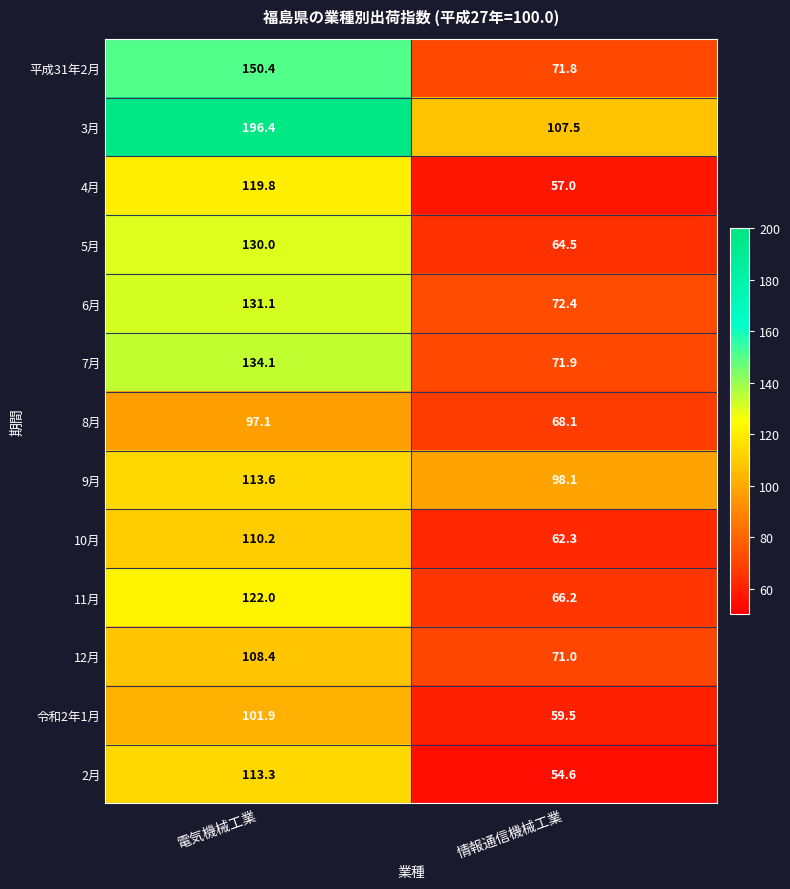

Which category has the lowest value in the 12月 series?

情報通信機械工業